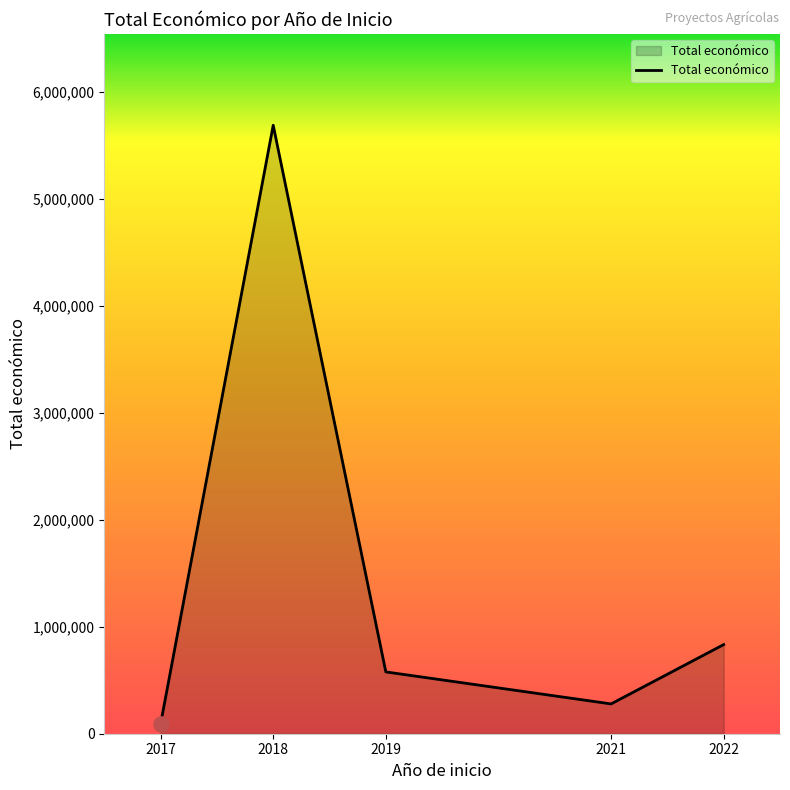

Between 2018 and 2019, which is larger?

2018